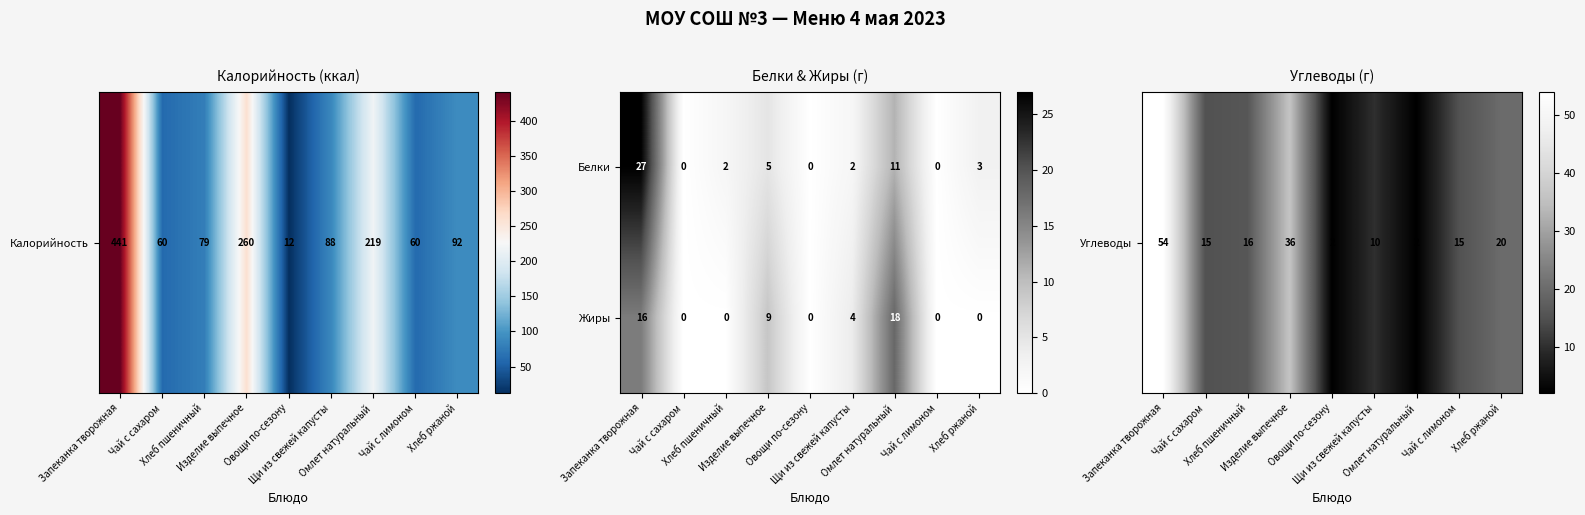

Which series has the largest range (max minus min)?

Белки